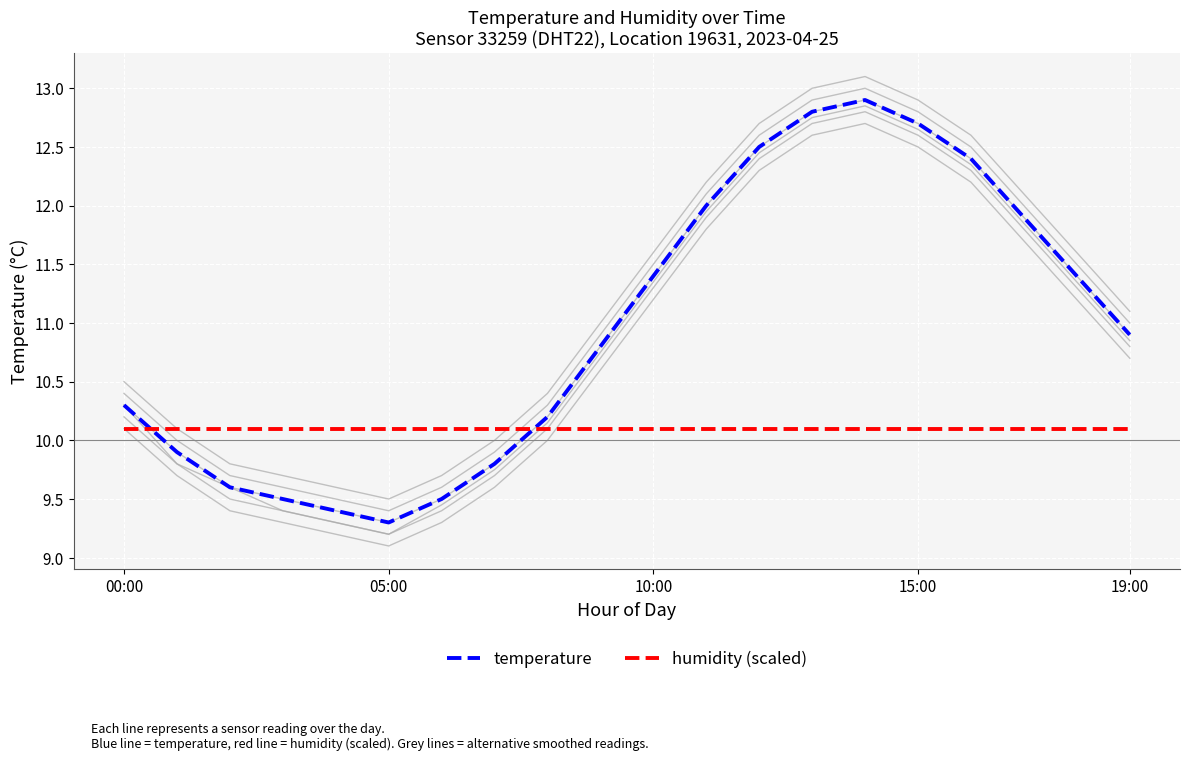

Reading left to right, what are all the values shown in this chart?

temperature: 10.3	9.9	9.6	9.5	9.4	9.3	9.5	9.8	10.2	10.8	11.4	12.0	12.5	12.8	12.9	12.7	12.4	11.9	11.4	10.9
humidity (scaled): 10.1	10.1	10.1	10.1	10.1	10.1	10.1	10.1	10.1	10.1	10.1	10.1	10.1	10.1	10.1	10.1	10.1	10.1	10.1	10.1